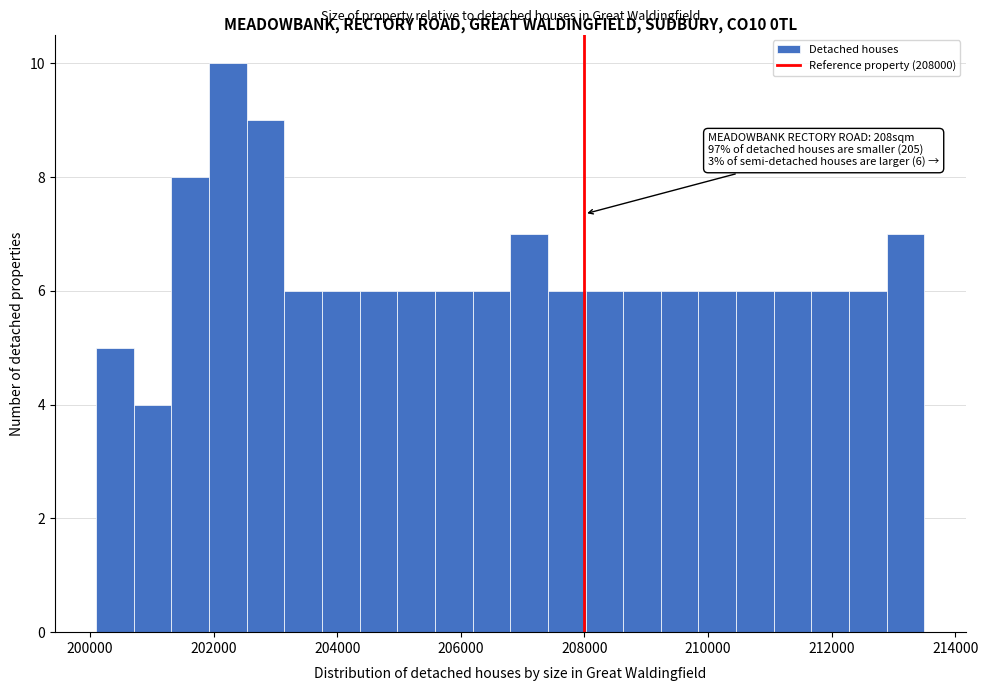

Around what value on the x-axis is the tallest bar? Give the approximate position of its centre, as read against the axis.

202200